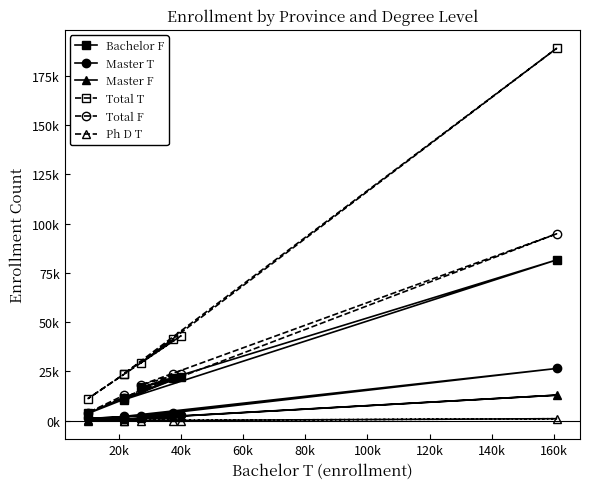

How many interior local peaks does the Master T series have?

2